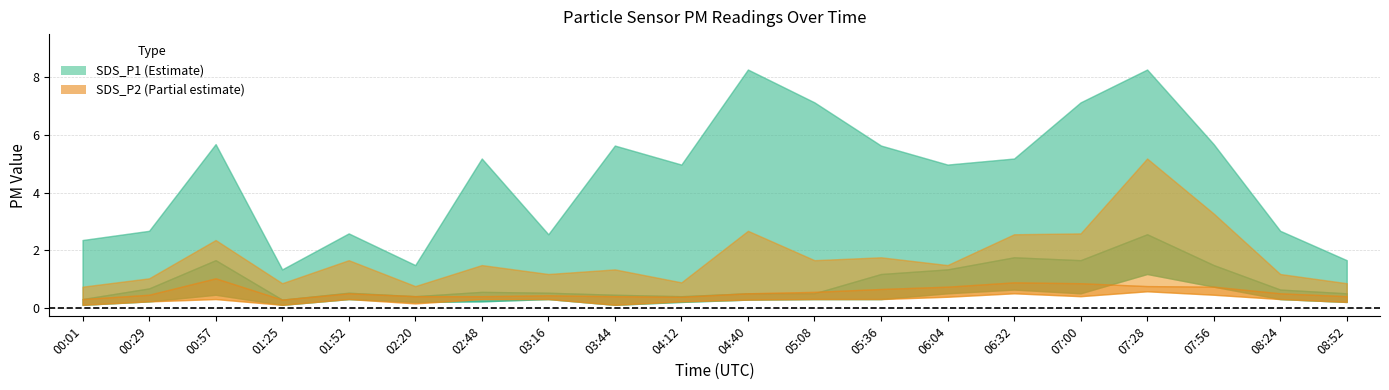

Which has a higher value, 07:00 or 03:16?

07:00